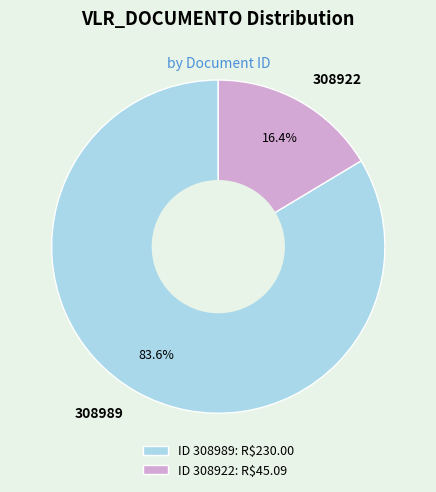

Is the sum of 308922 and 308989 greater than half?

Yes